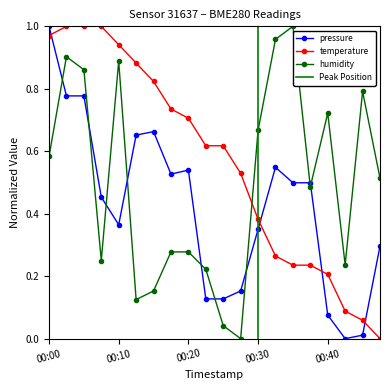

What is the difference between the highest and lowest values at 00:37?

0.3